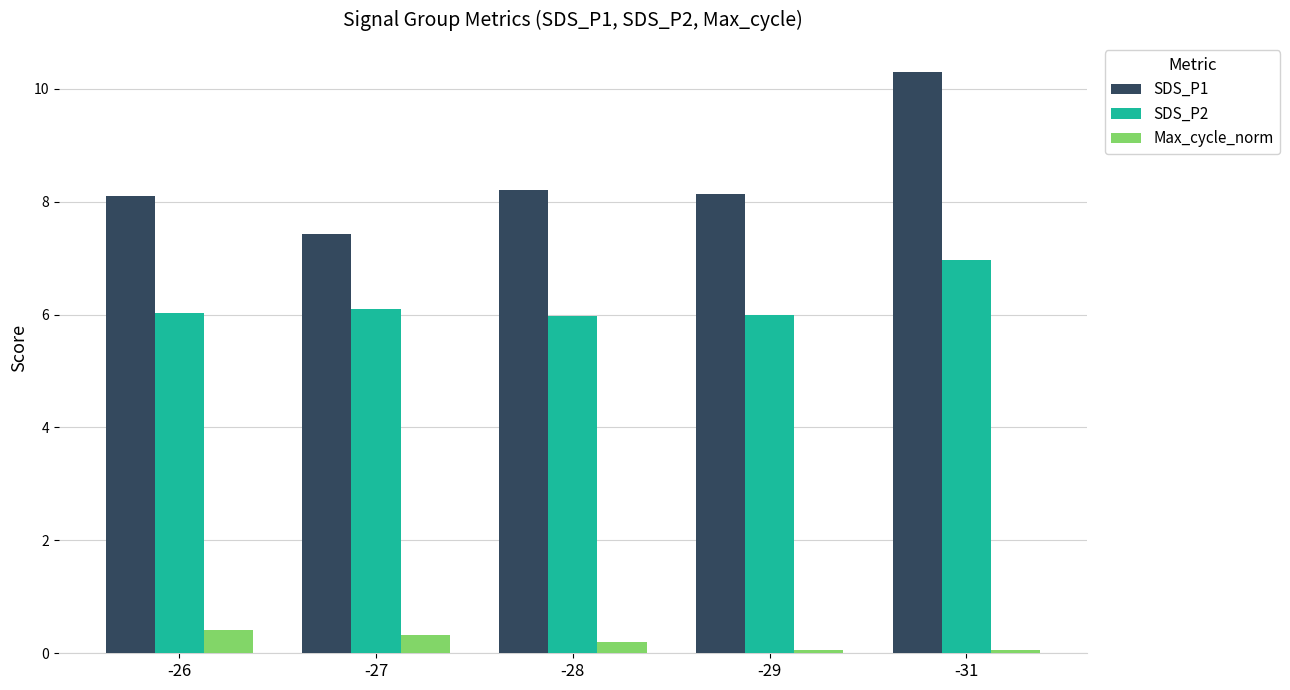

Which category has the highest value across all series?

-31